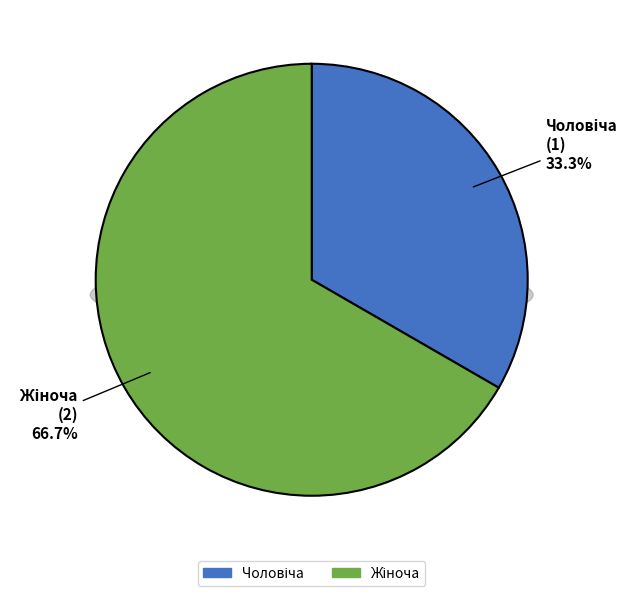

Is there a majority slice in this chart?

Yes